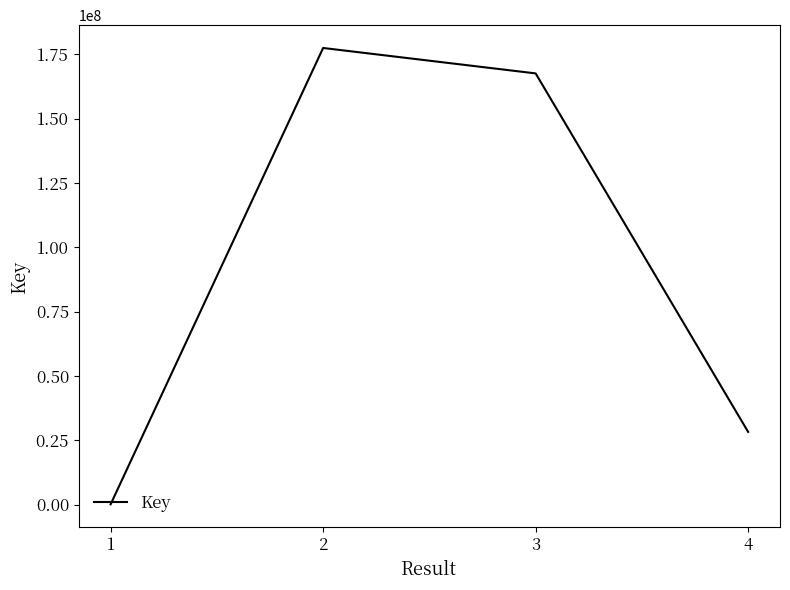

Where does the data first go above 167517215?

2